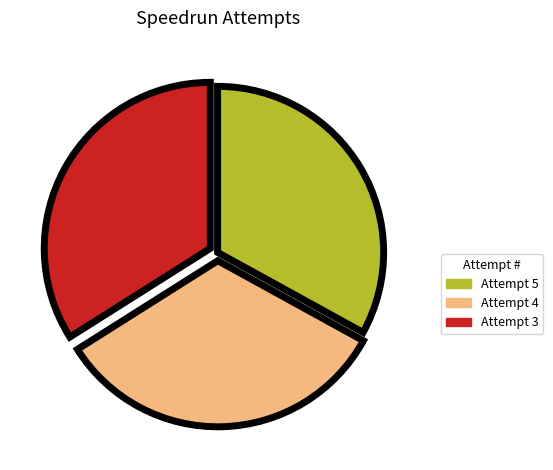

How many segments does this pie chart have?

3